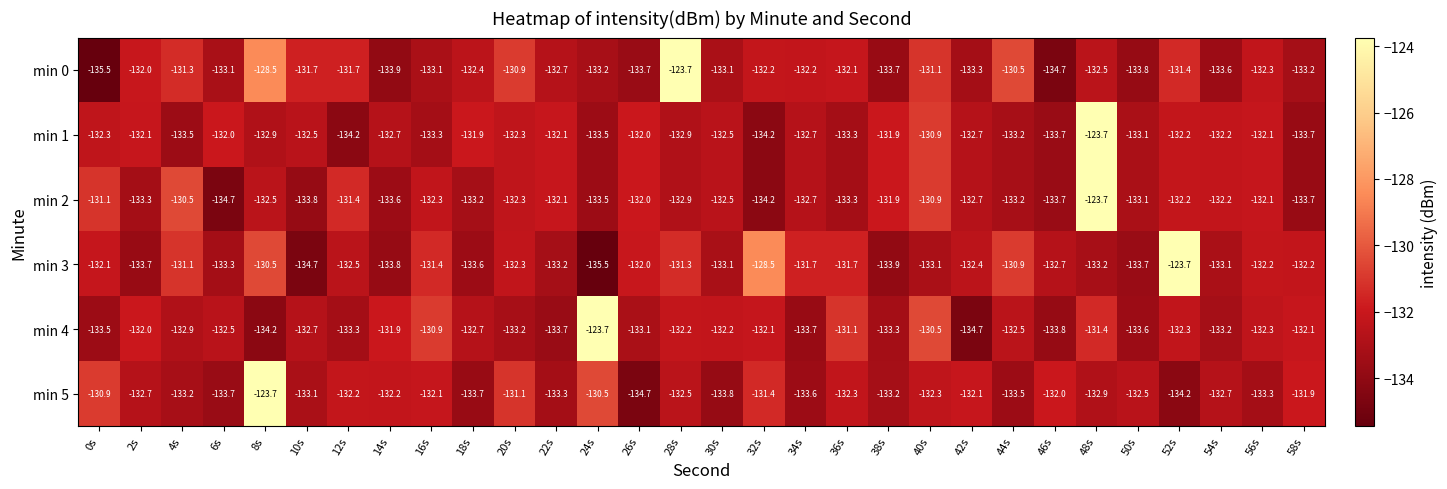

The value of min 2 at 42s is -132.7. True or false?

True